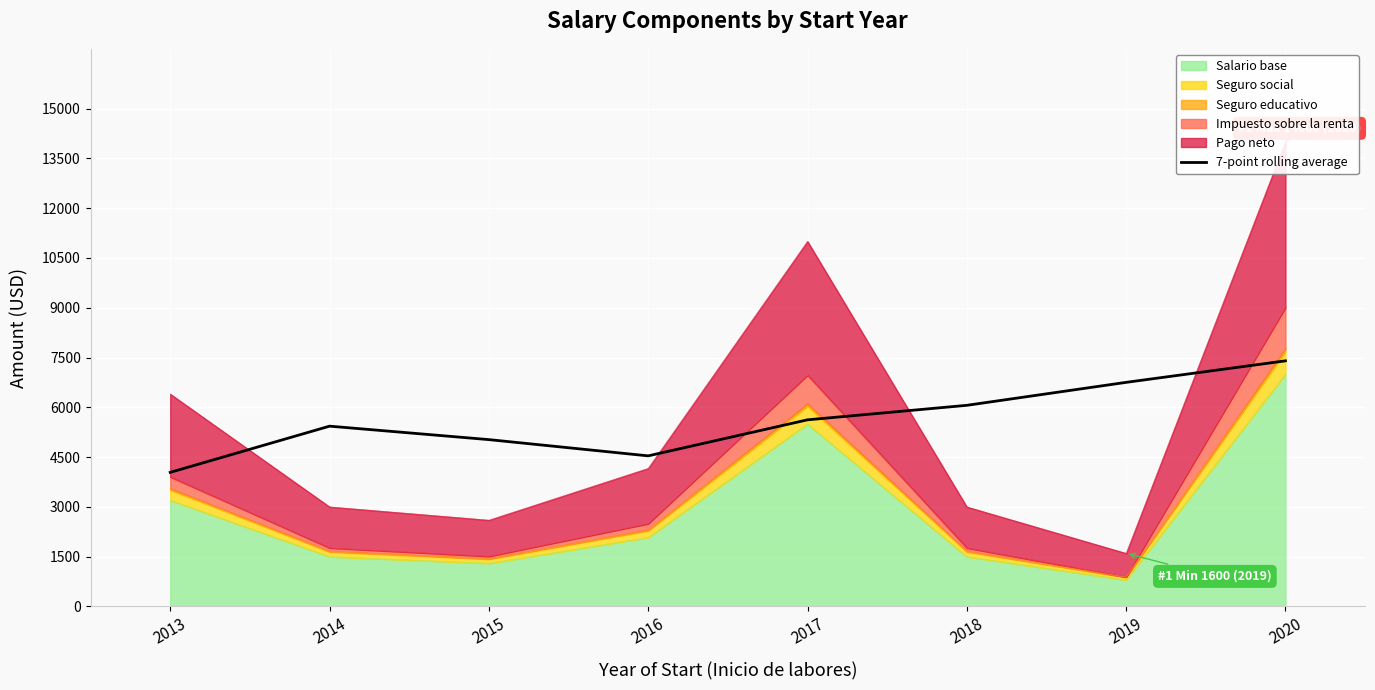

What is the ratio of the value at 2015 to the value at 2019?

0.7